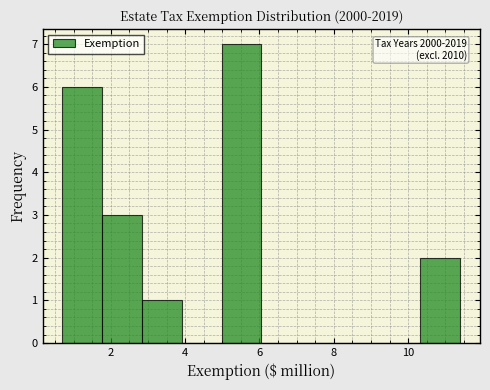

Which range on the x-axis has the tallest bar?

5.0 to 6.0